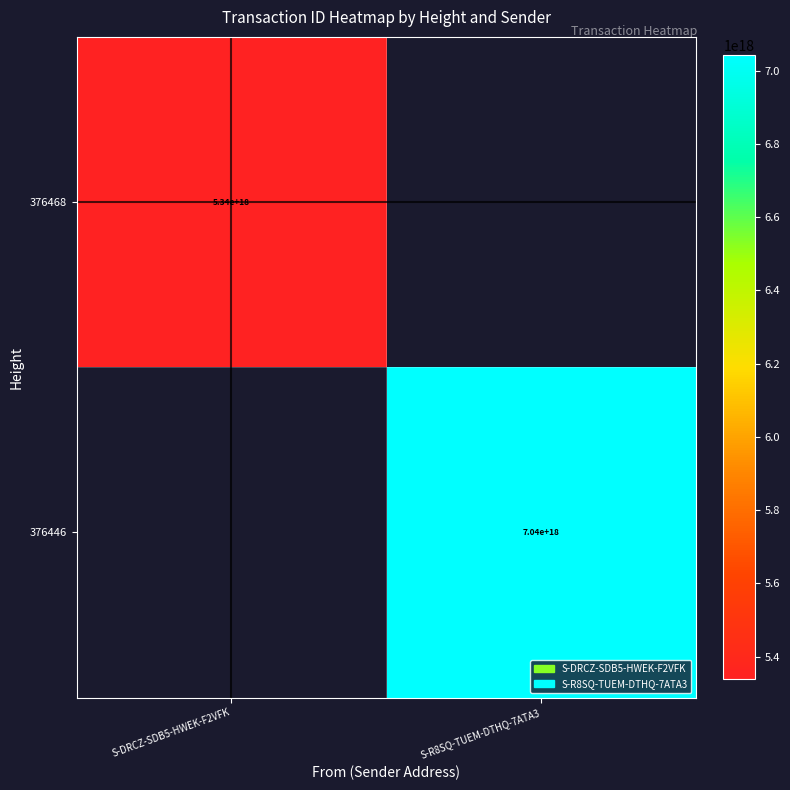

Is the value of 376446 at S-R8SQ-TUEM-DTHQ-7ATA3 greater than the value of 376468 at S-DRCZ-SDB5-HWEK-F2VFK?

Yes